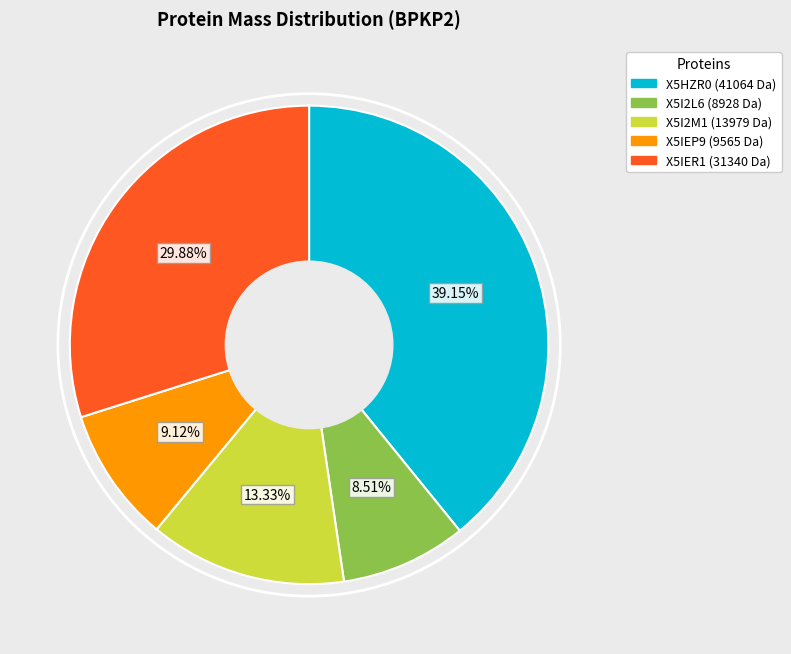

Is it true that X5IER1 is 30% of the pie?

True